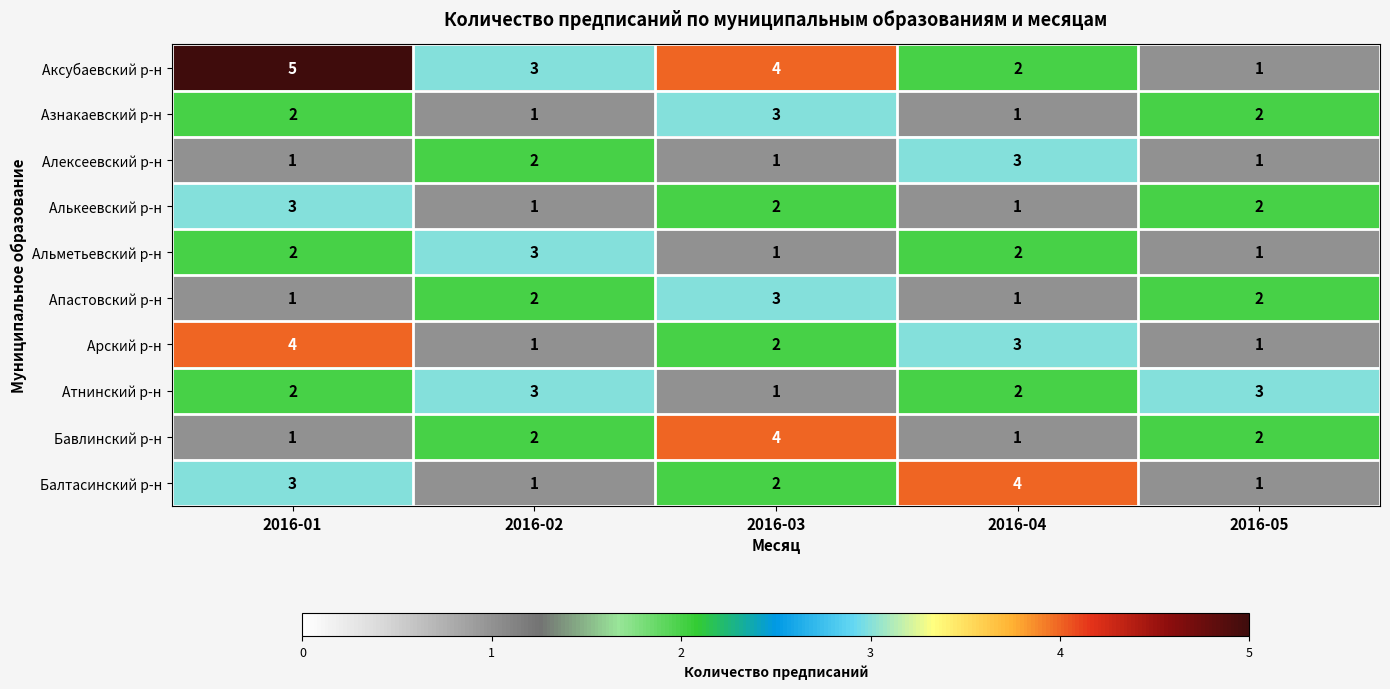

At how many categories does at least one series exceed 2?

5